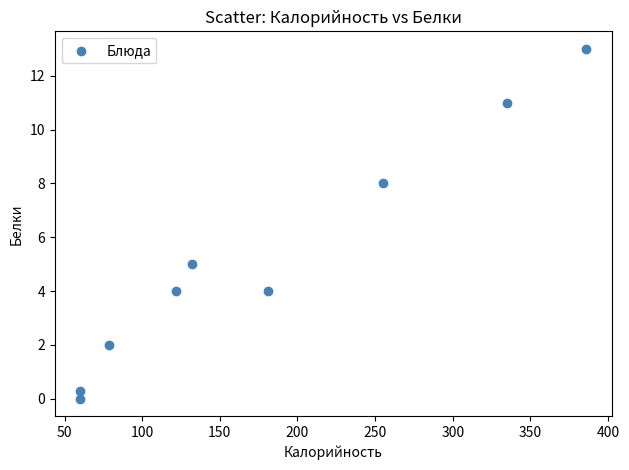

What Y value in the scatter plot is closest to 6?

5.0